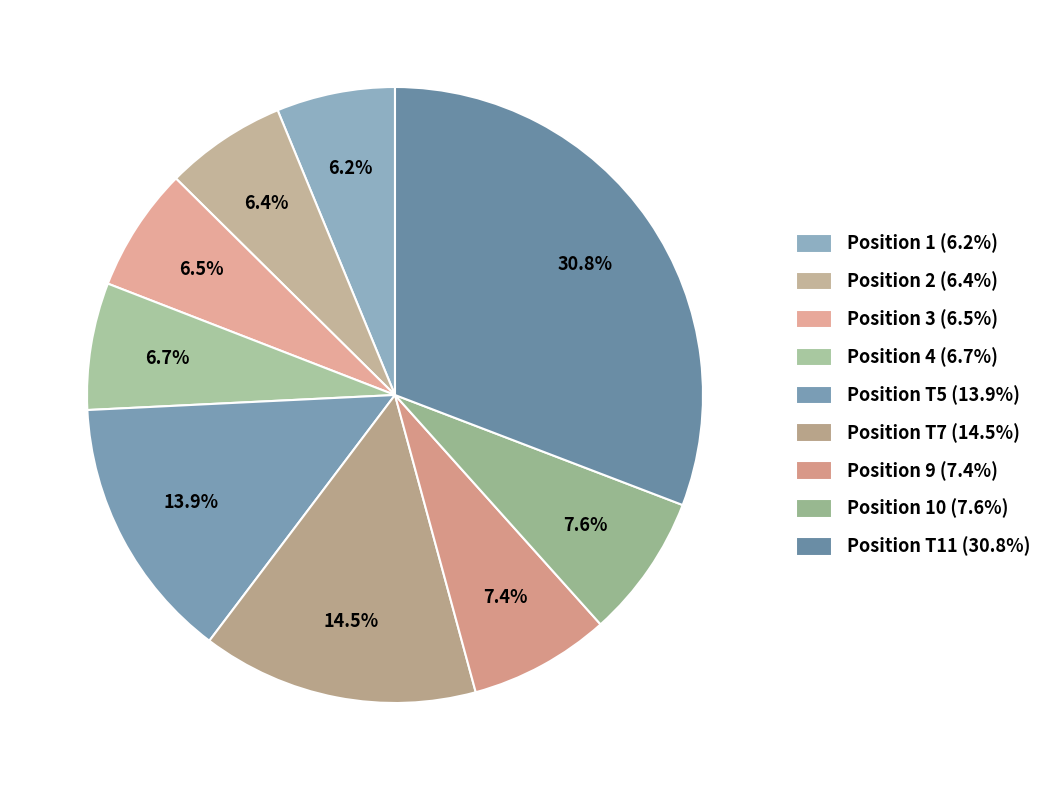

Is there any slice that represents more than half of the pie?

No